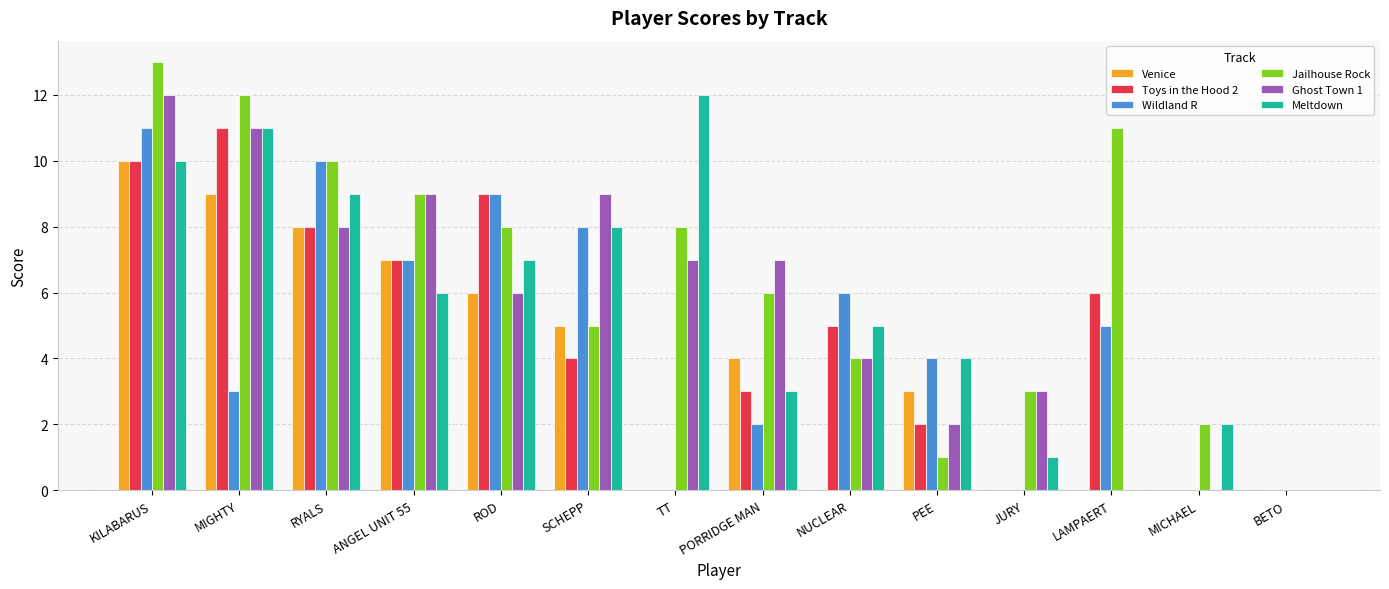

At which label is Jailhouse Rock closest to 6?

PORRIDGE MAN